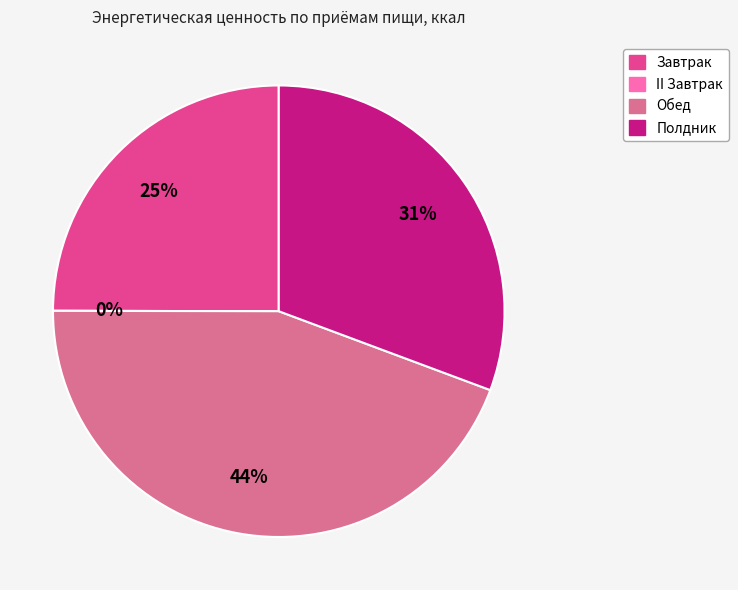

Is the sum of Завтрак and Обед greater than half?

Yes